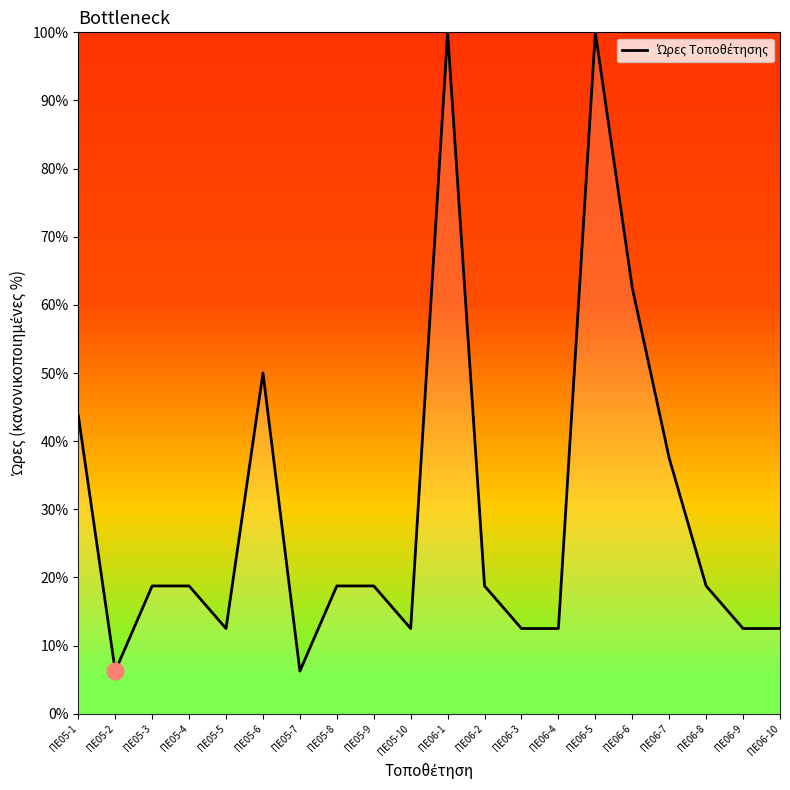

Where is the data nearest to the value 53?

ΠΕ05-6